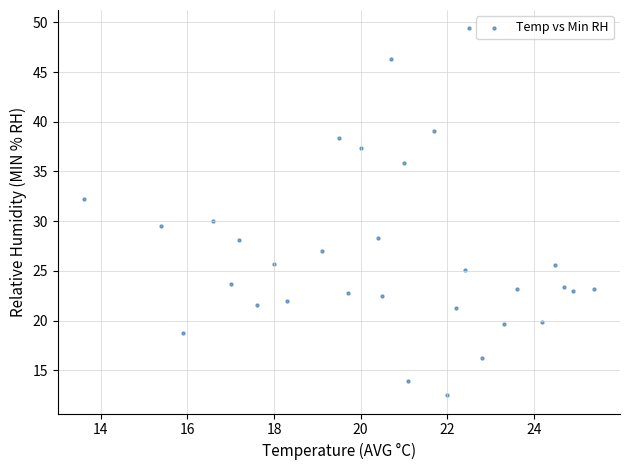

What is the range of X values (max minus min)?

11.8